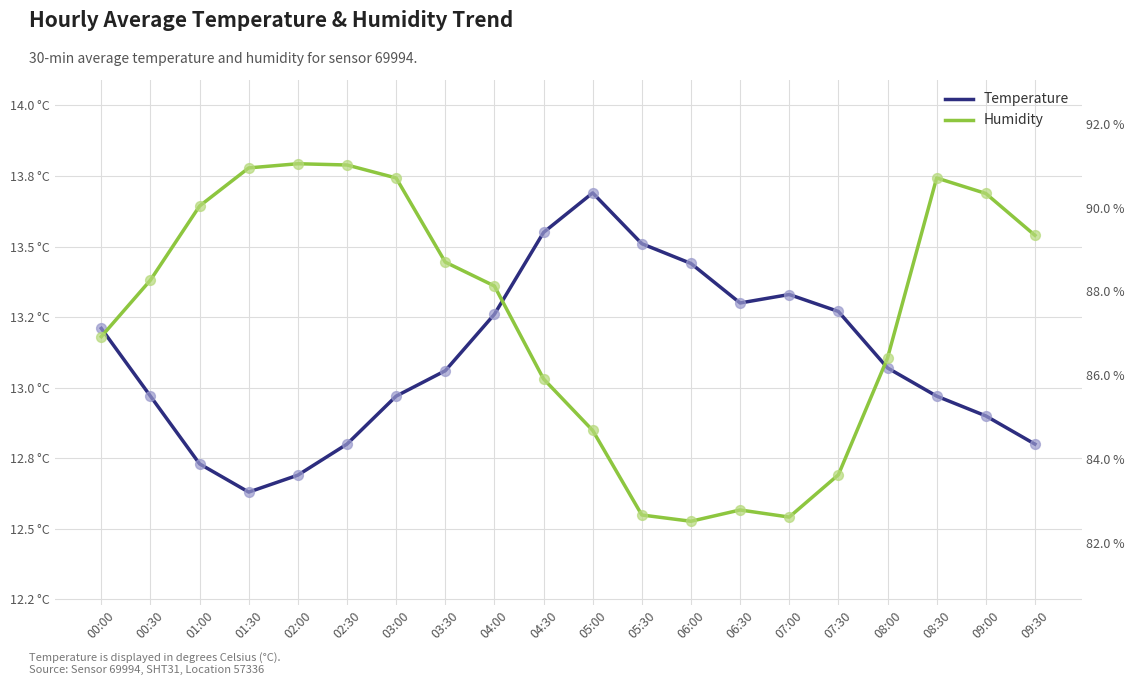

Which series has the largest total across all categories?

humidity